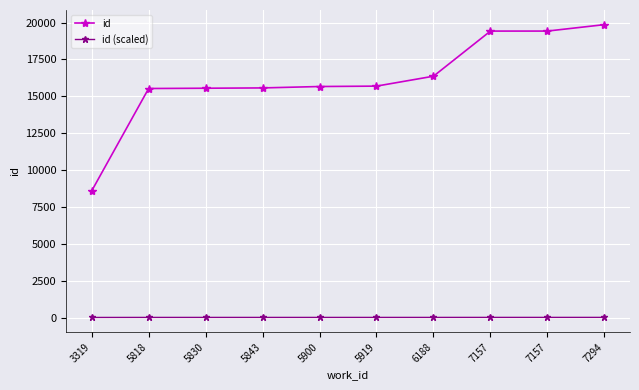

What is the value of the id (scaled) point at the 8th from the left?

11.8